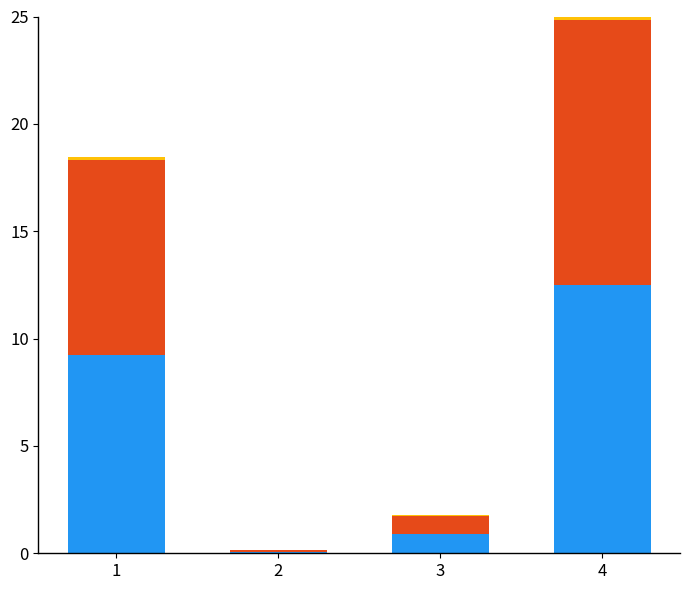

At which category is the sum across all series the highest?

4